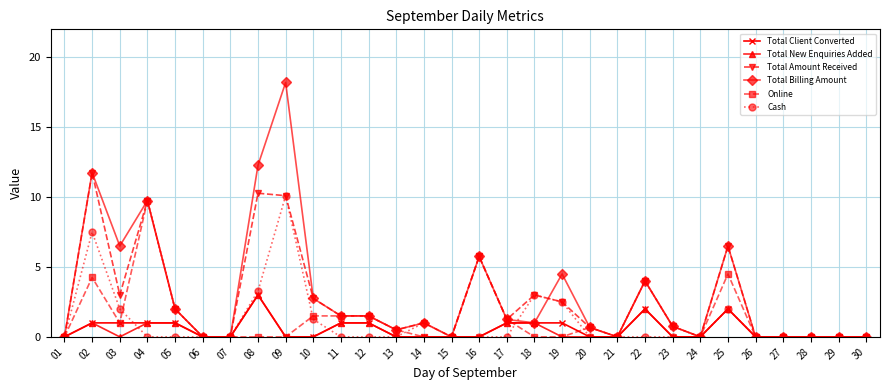

Is it true that Cash equals 1.1 at 08?

False